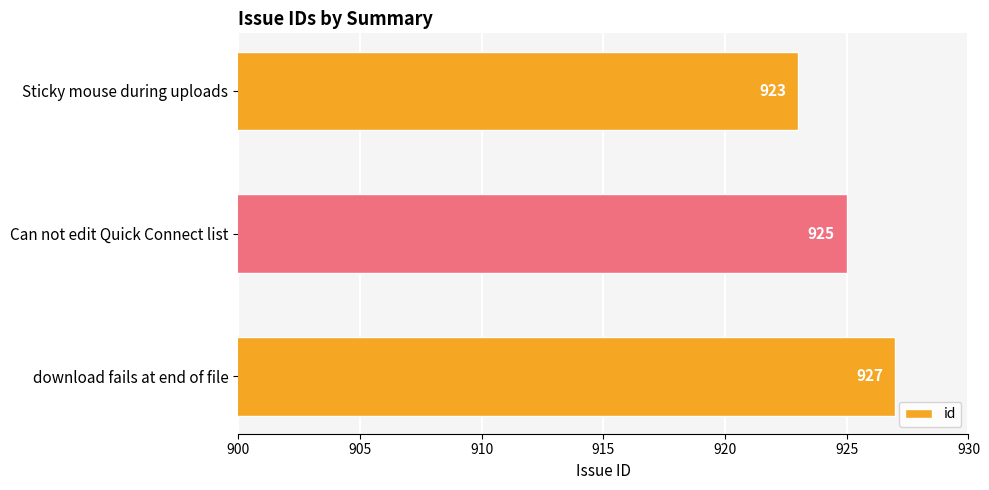

How many series are shown in this chart?

1